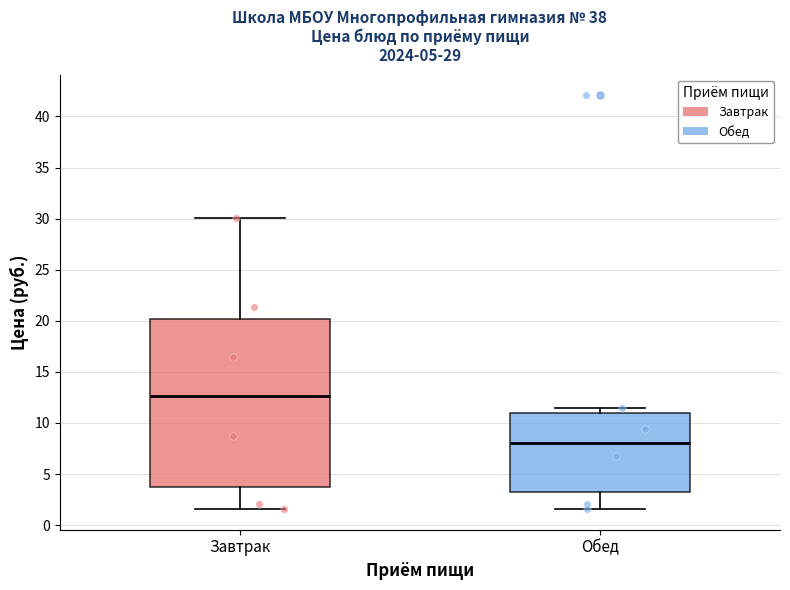

Reading left to right, transcribe this box plot: for each box, give where its median line is, the range the box spans, and where its two whiskers end, as read against the y-axis. The values are not printed on the chart, so give them approximately, as read against the axis.

Завтрак: median 12.5, box 3.5 to 20.0, whiskers 1.5 to 30.0
Обед: median 8.0, box 3.0 to 11.0, whiskers 1.5 to 11.5